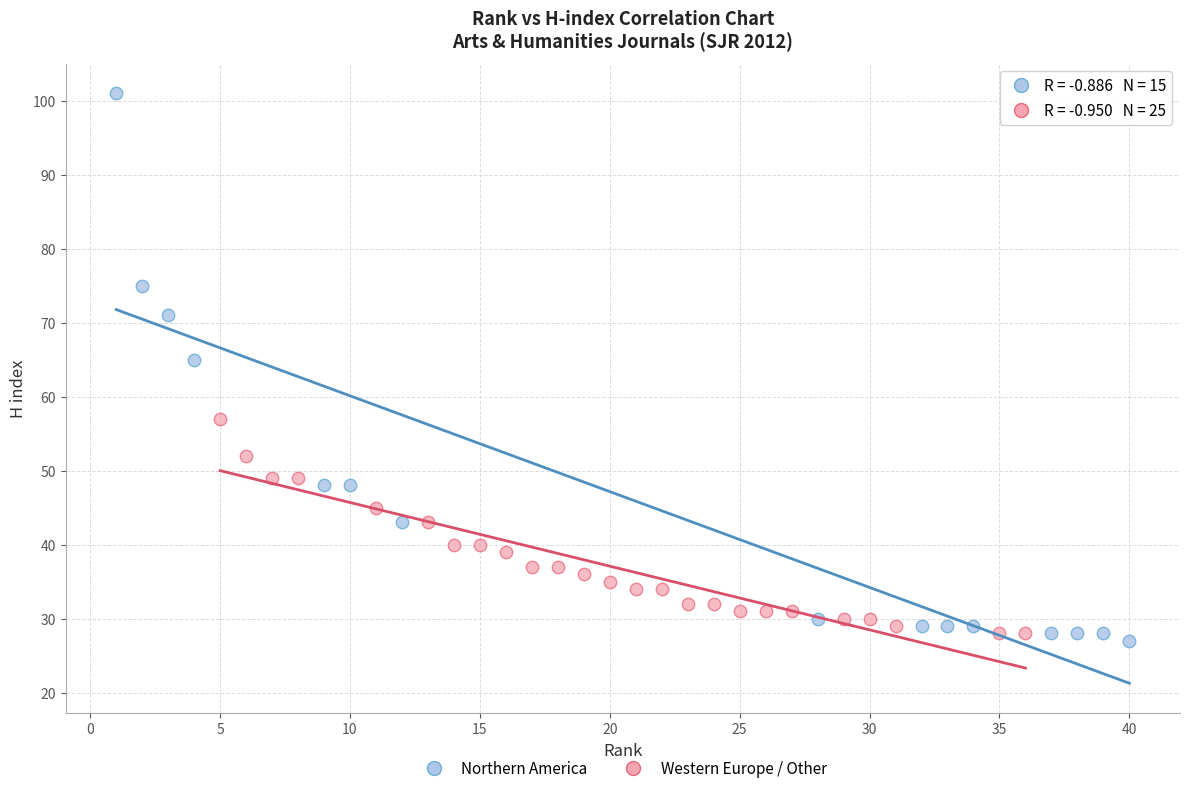

Which series reaches the maximum Y coordinate?

Northern America